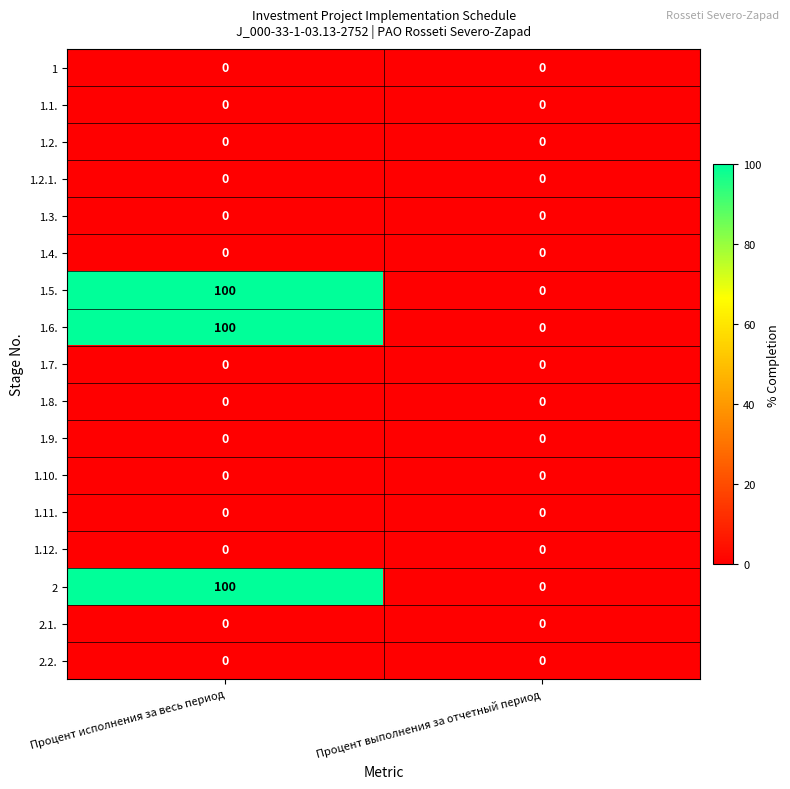

Is it true that 1.12. equals 0 at Процент исполнения за весь период?

True